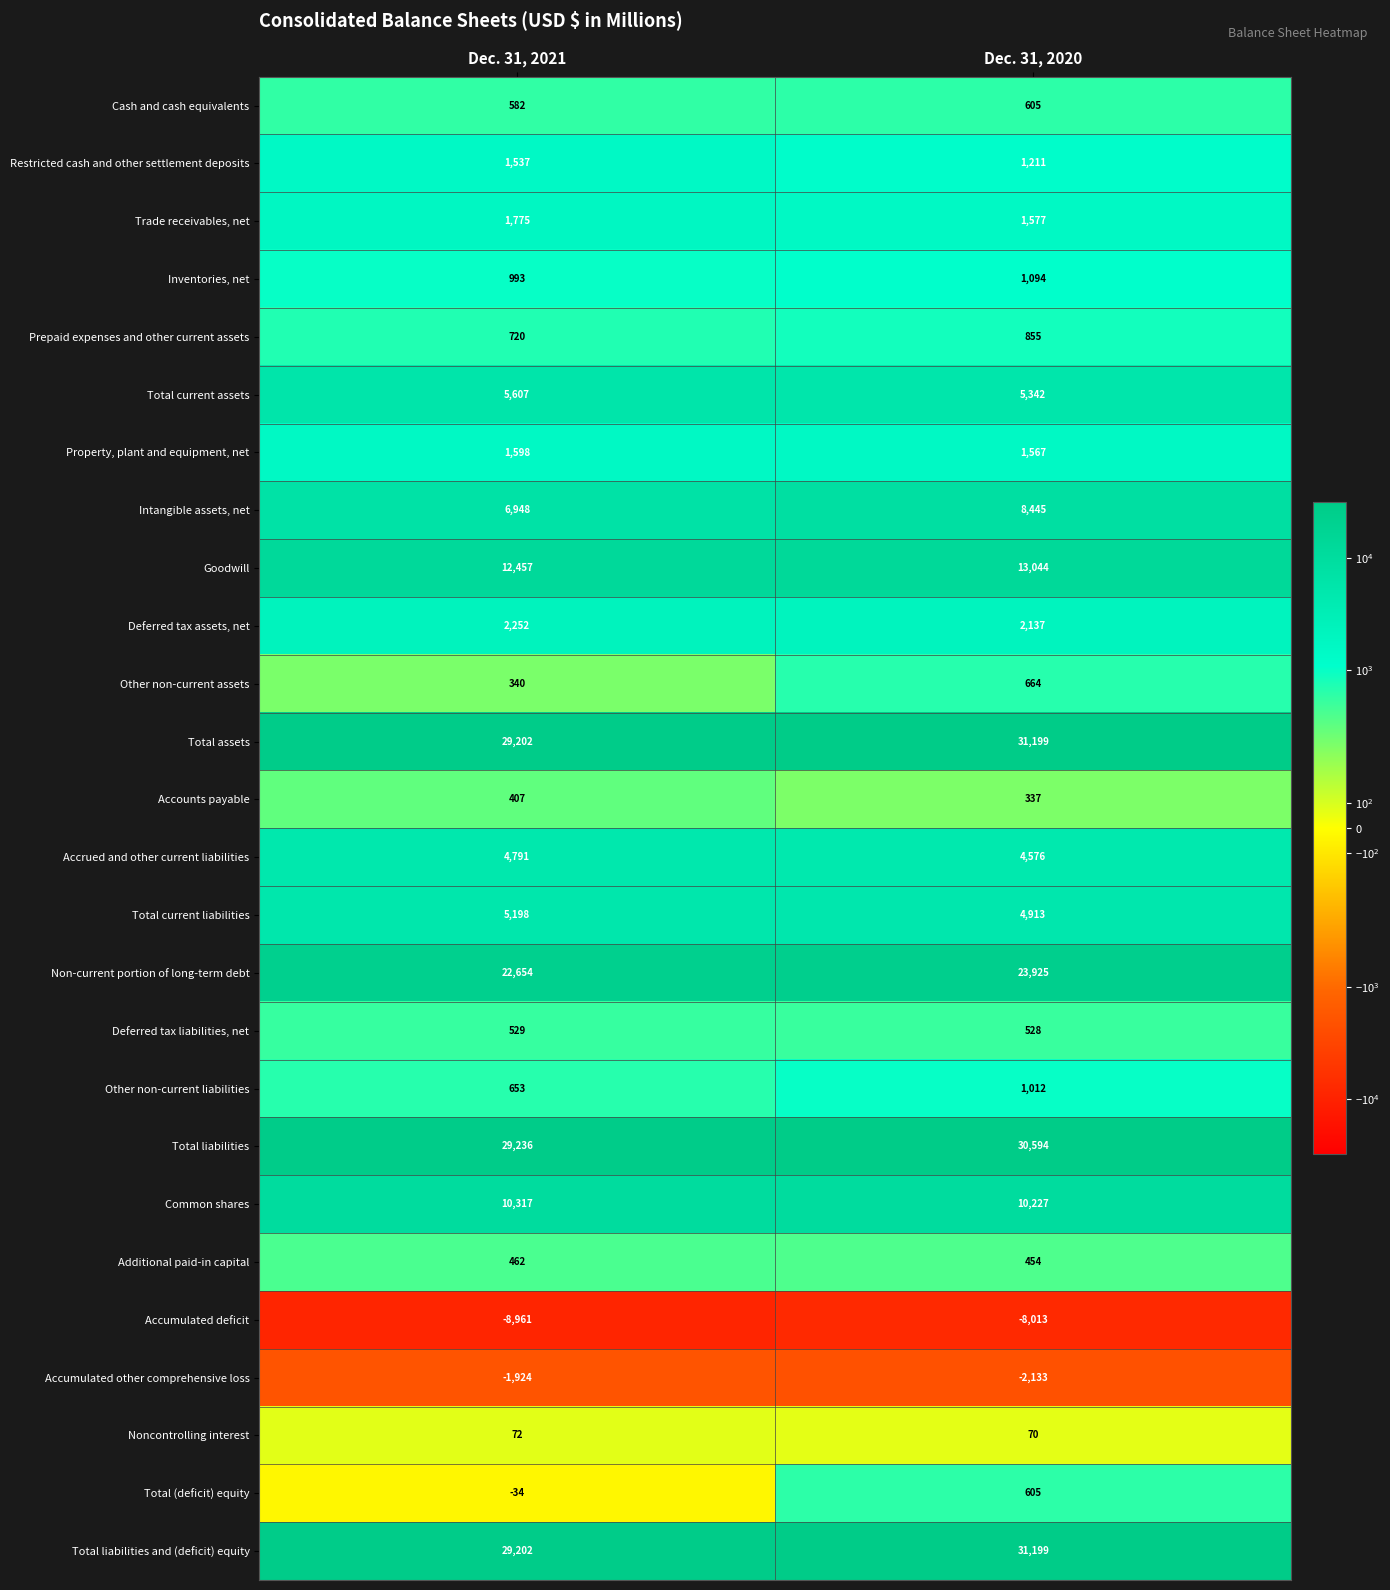

How many series are shown in this chart?

26